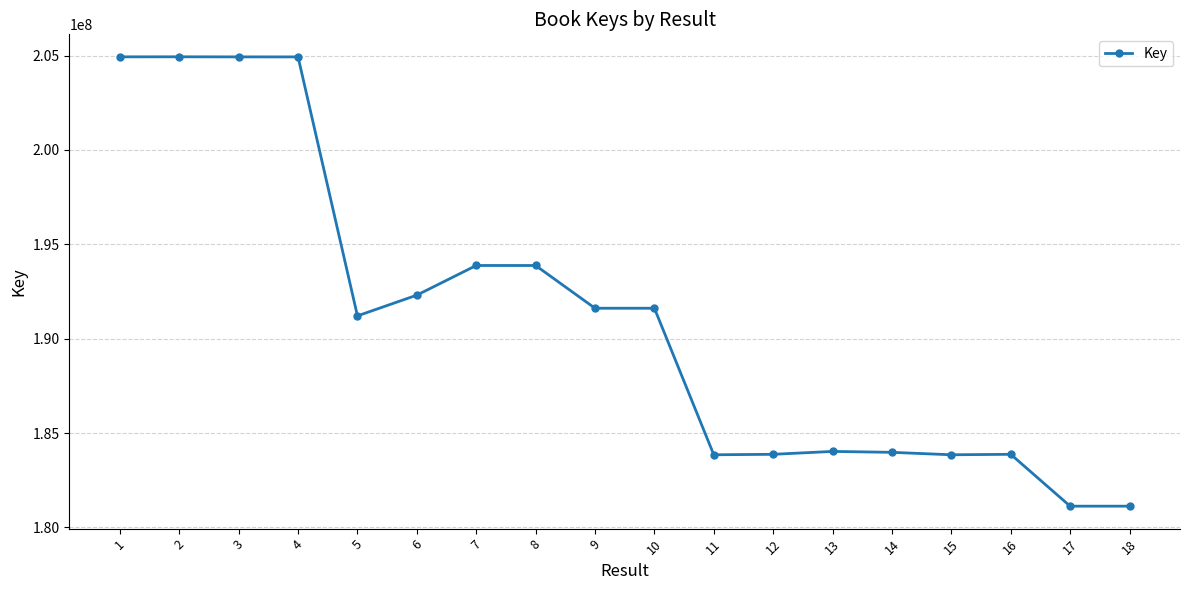

What is the value of the 1st point from the left?

204930622